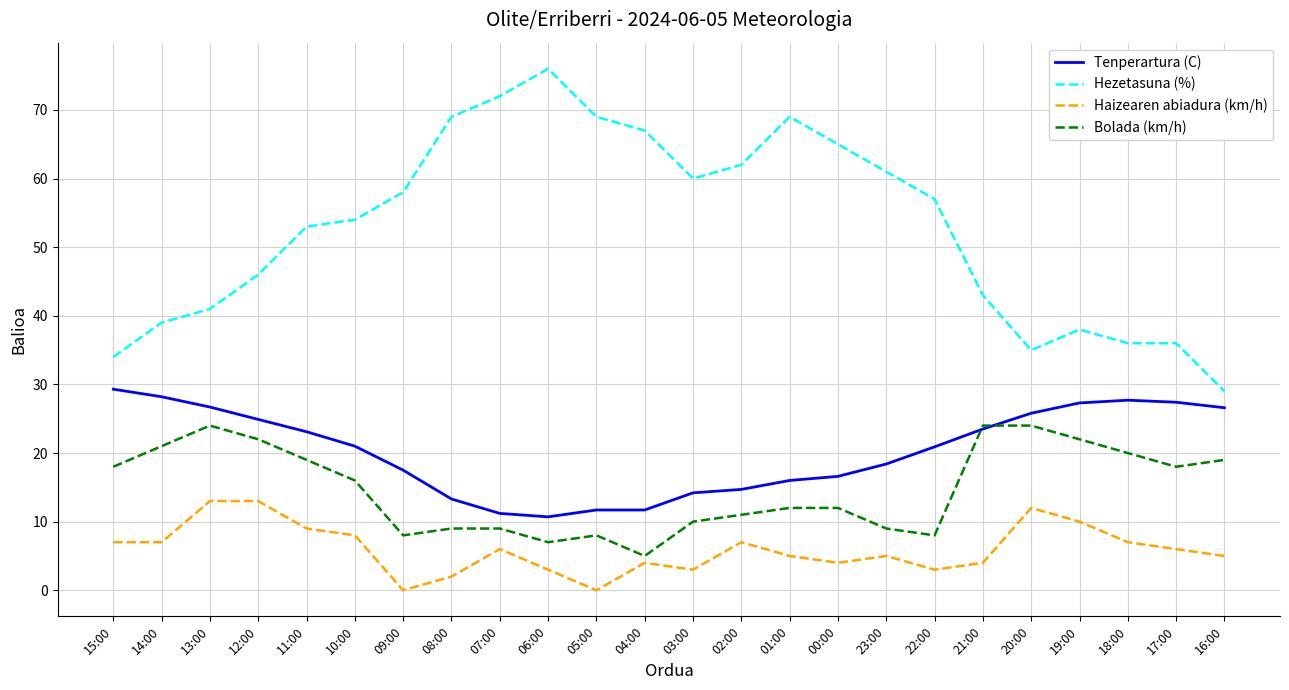

Which series has the largest total across all categories?

Hezetasuna (%)